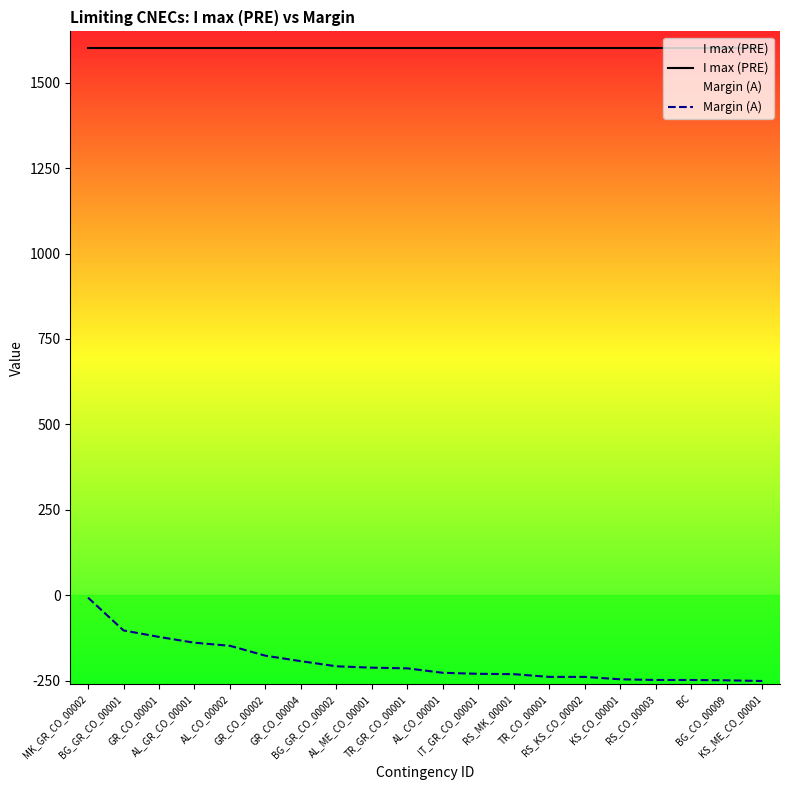

True or false: I max (PRE) has more than 0 points higher than both neighbors.

False